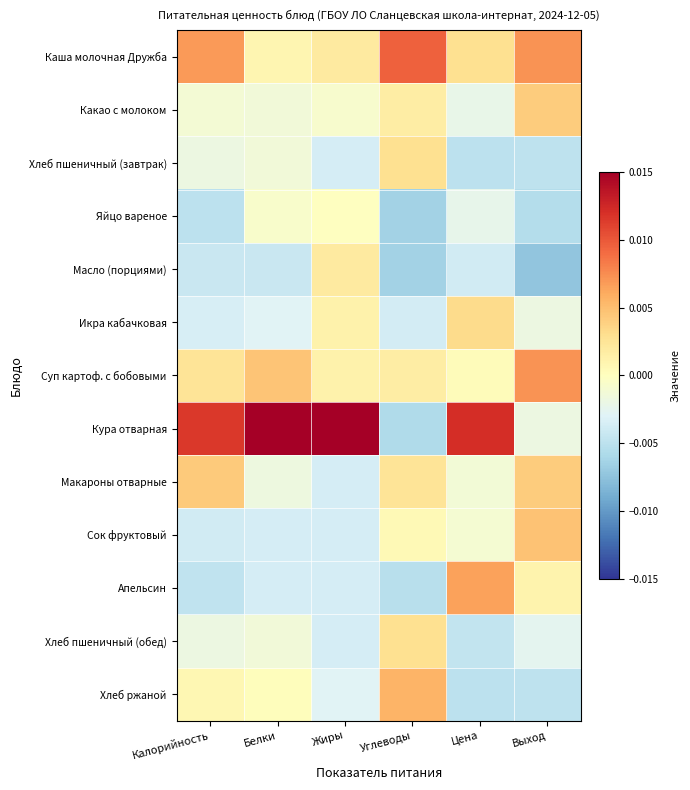

Reading left to right, transcribe all the data shown in this chart.

Каша молочная Дружба: Калорийность=0.0	Белки=0.0	Жиры=0.0	Углеводы=0.0	Цена=0.0	Выход=0.0
Какао с молоком: Калорийность=-0.0	Белки=-0.0	Жиры=-0.0	Углеводы=0.0	Цена=-0.0	Выход=0.0
Хлеб пшеничный (завтрак): Калорийность=-0.0	Белки=-0.0	Жиры=-0.0	Углеводы=0.0	Цена=-0.0	Выход=-0.0
Яйцо вареное: Калорийность=-0.0	Белки=-0.0	Жиры=-0.0	Углеводы=-0.0	Цена=-0.0	Выход=-0.0
Масло (порциями): Калорийность=-0.0	Белки=-0.0	Жиры=0.0	Углеводы=-0.0	Цена=-0.0	Выход=-0.0
Икра кабачковая: Калорийность=-0.0	Белки=-0.0	Жиры=0.0	Углеводы=-0.0	Цена=0.0	Выход=-0.0
Суп картоф. с бобовыми: Калорийность=0.0	Белки=0.0	Жиры=0.0	Углеводы=0.0	Цена=0.0	Выход=0.0
Кура отварная: Калорийность=0.0	Белки=0.0	Жиры=0.0	Углеводы=-0.0	Цена=0.0	Выход=-0.0
Макароны отварные: Калорийность=0.0	Белки=-0.0	Жиры=-0.0	Углеводы=0.0	Цена=-0.0	Выход=0.0
Сок фруктовый: Калорийность=-0.0	Белки=-0.0	Жиры=-0.0	Углеводы=0.0	Цена=-0.0	Выход=0.0
Апельсин: Калорийность=-0.0	Белки=-0.0	Жиры=-0.0	Углеводы=-0.0	Цена=0.0	Выход=0.0
Хлеб пшеничный (обед): Калорийность=-0.0	Белки=-0.0	Жиры=-0.0	Углеводы=0.0	Цена=-0.0	Выход=-0.0
Хлеб ржаной: Калорийность=0.0	Белки=0.0	Жиры=-0.0	Углеводы=0.0	Цена=-0.0	Выход=-0.0